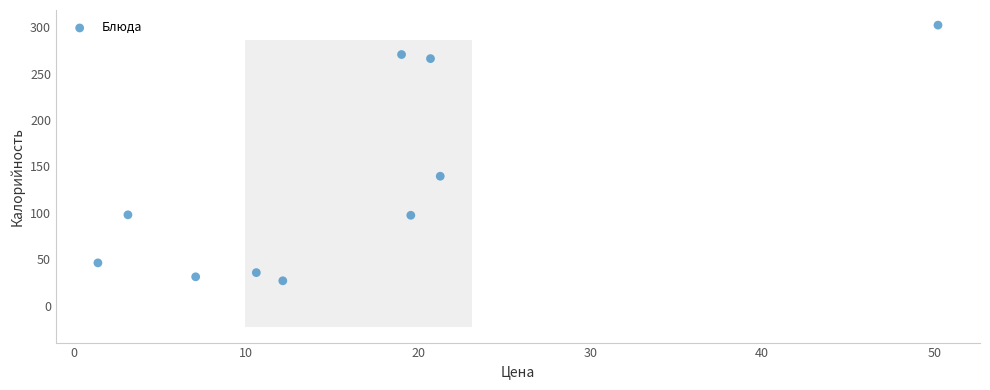

What is the average X value?

16.5